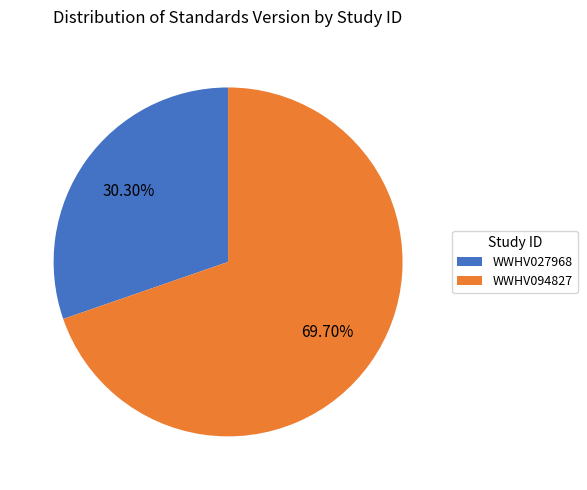

Rank the categories by value from highest to lowest.

WWHV094827, WWHV027968